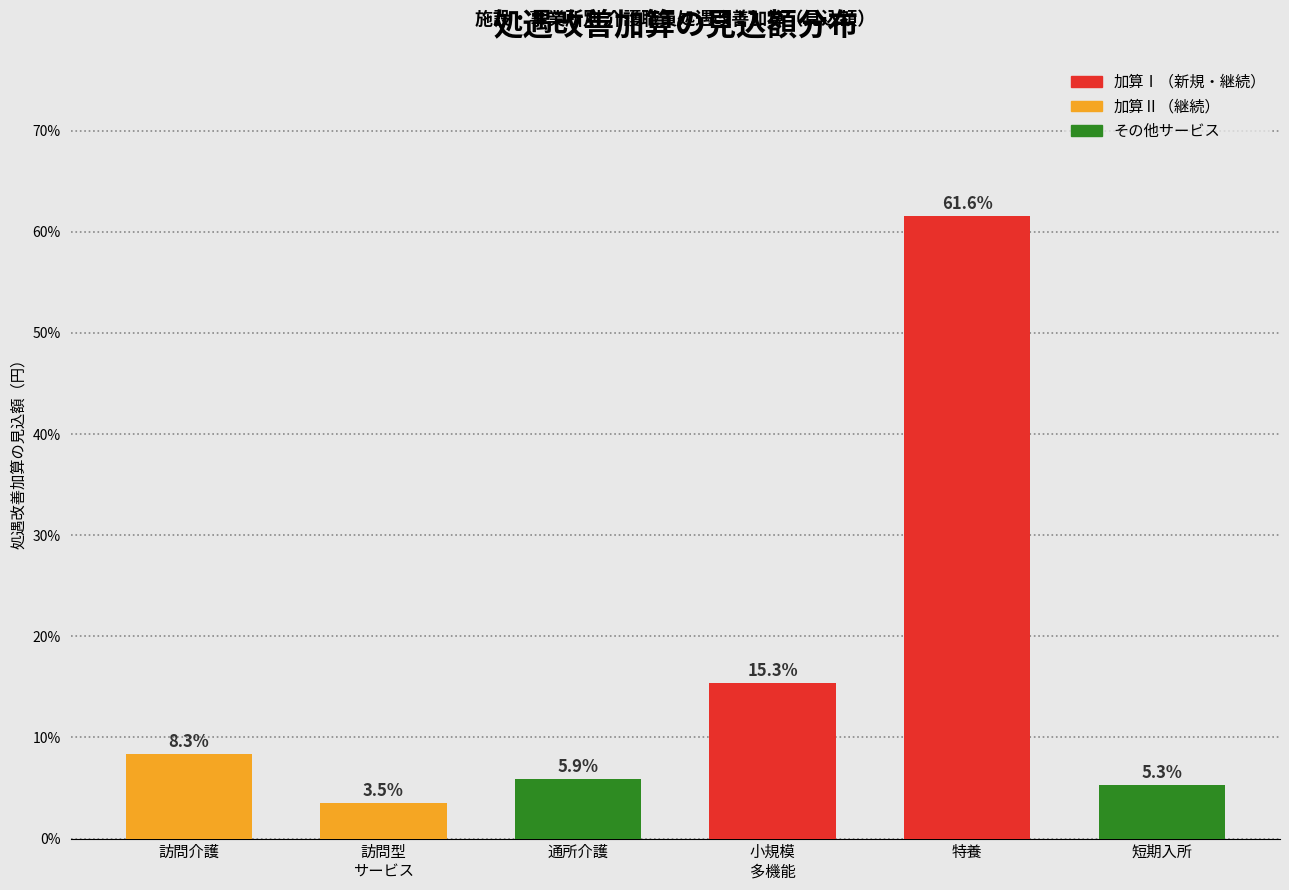

Reading right to left, extract all data points from this chart.

5.3	61.6	15.3	5.9	3.5	8.3